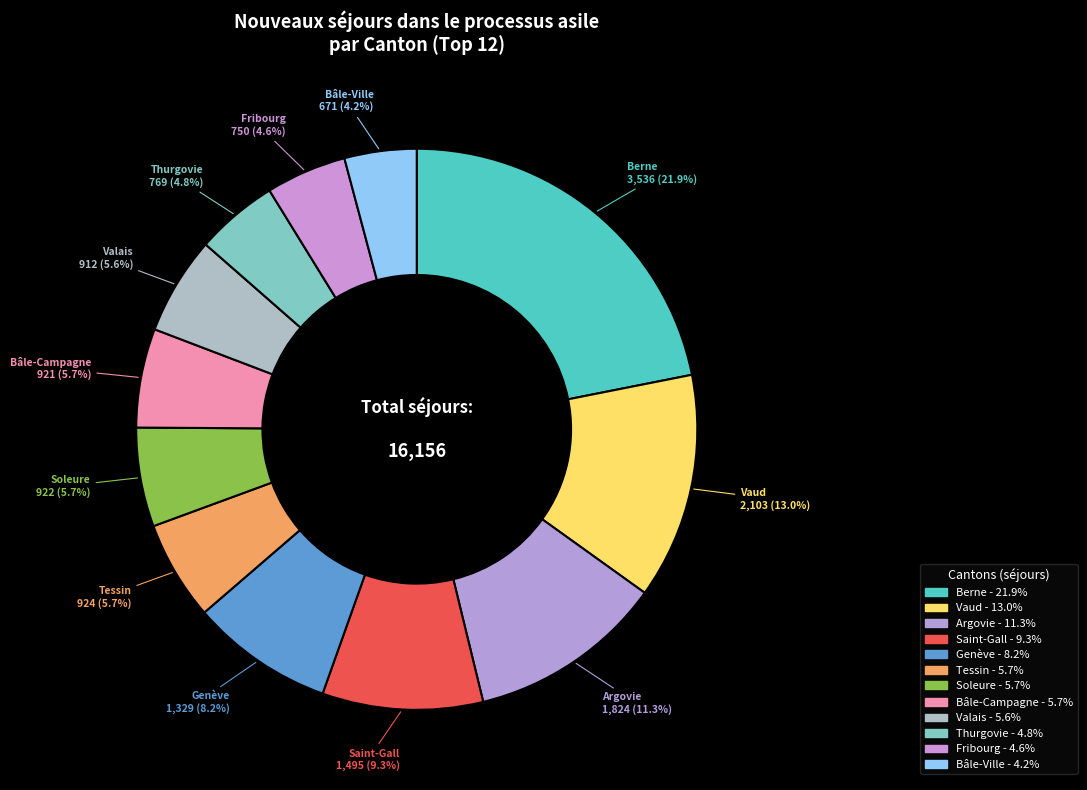

Rank the categories by value from lowest to highest.

Bâle-Ville, Fribourg, Thurgovie, Valais, Bâle-Campagne, Soleure, Tessin, Genève, Saint-Gall, Argovie, Vaud, Berne